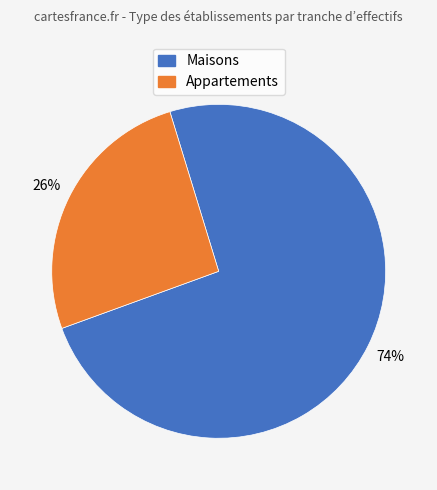

To the nearest percent, what is the difference between the largest and smallest slice percentages?

48%